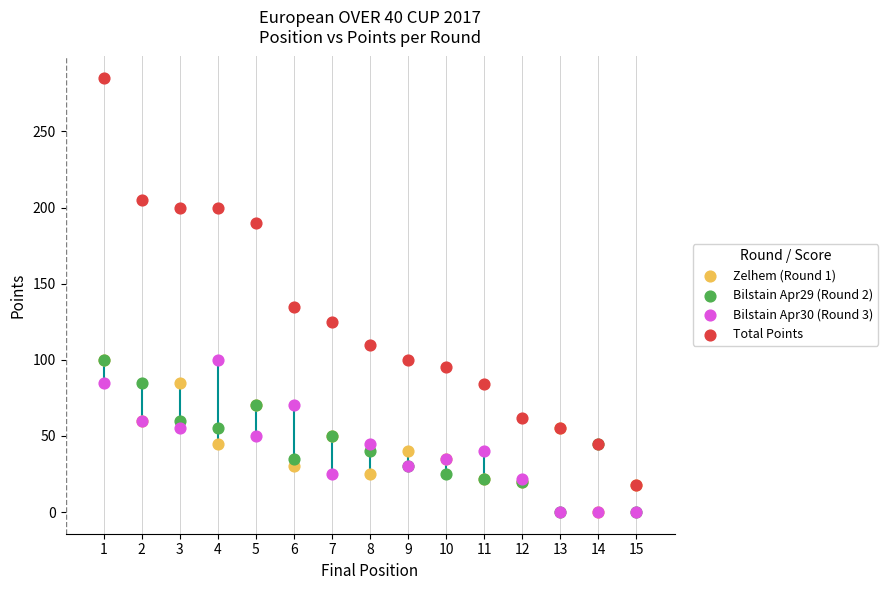

Across all series, what Y value is closest to 142?

135